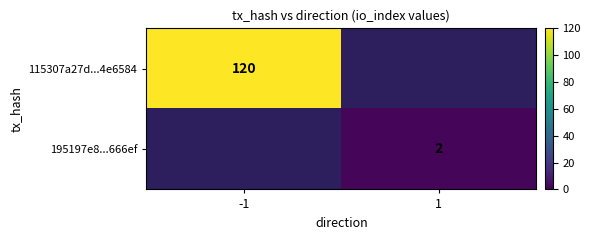

How many categories are shown in the chart?

2